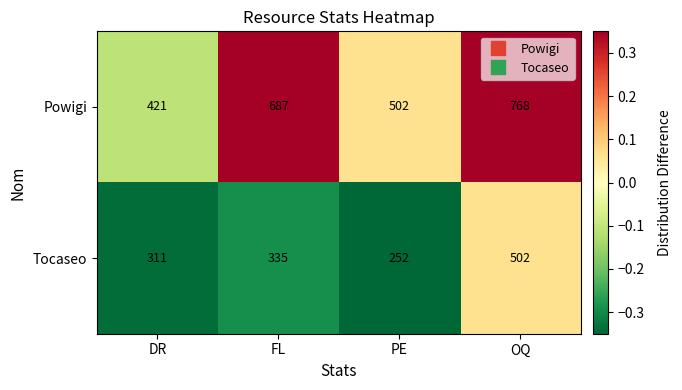

Reading left to right, list all the values displayed in this chart.

Powigi: DR=421	FL=687	PE=502	OQ=768
Tocaseo: DR=311	FL=335	PE=252	OQ=502